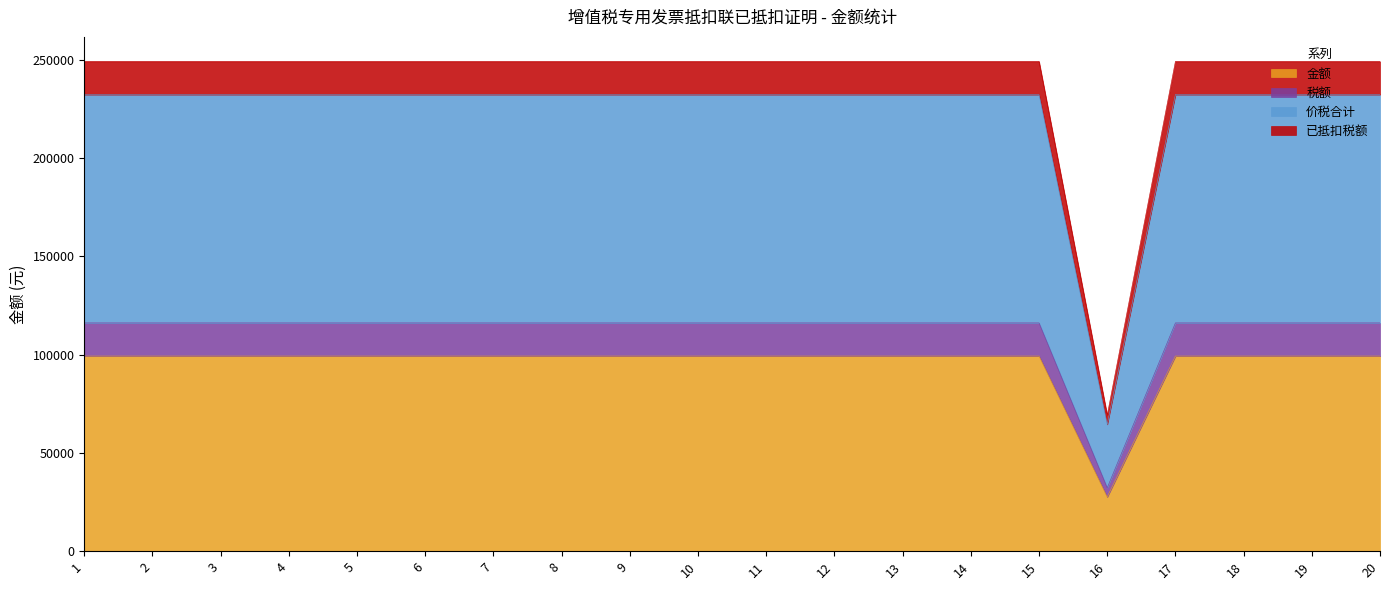

List the labels in order of 价税合计 value, largest first.

1, 2, 3, 4, 5, 6, 7, 8, 9, 10, 11, 12, 13, 14, 15, 17, 18, 19, 20, 16